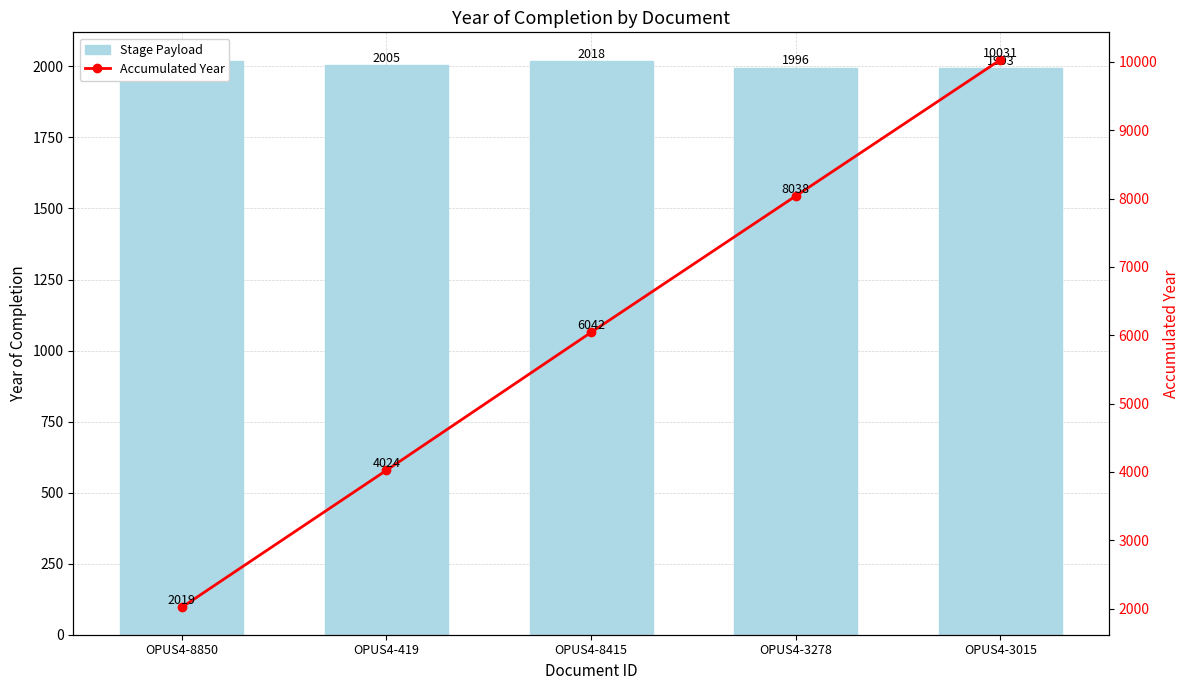

Which category has the highest value in the Accumulated Year series?

OPUS4-3015